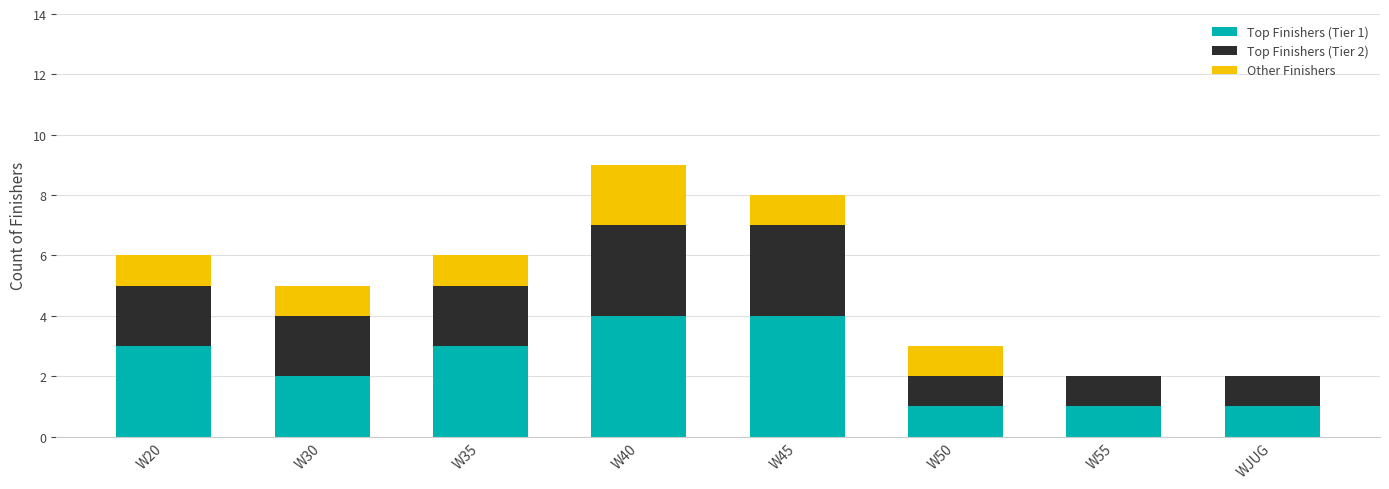

What is the total value across all series at W45?

8